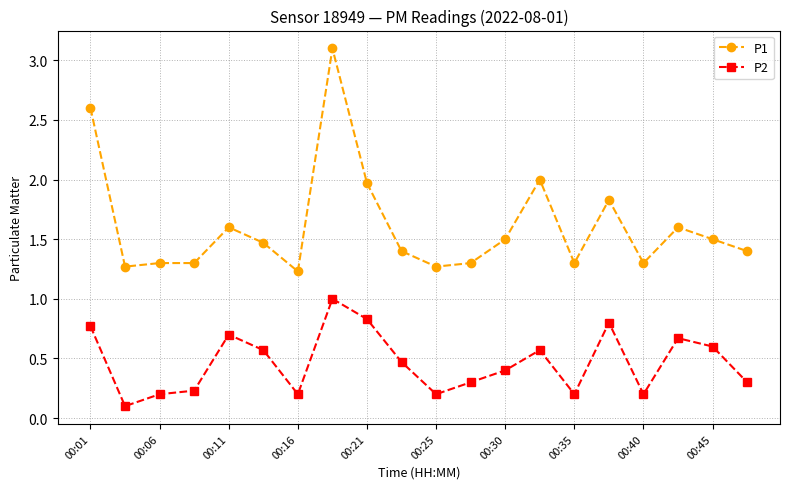

List the series in order of their peak value, highest first.

P1, P2